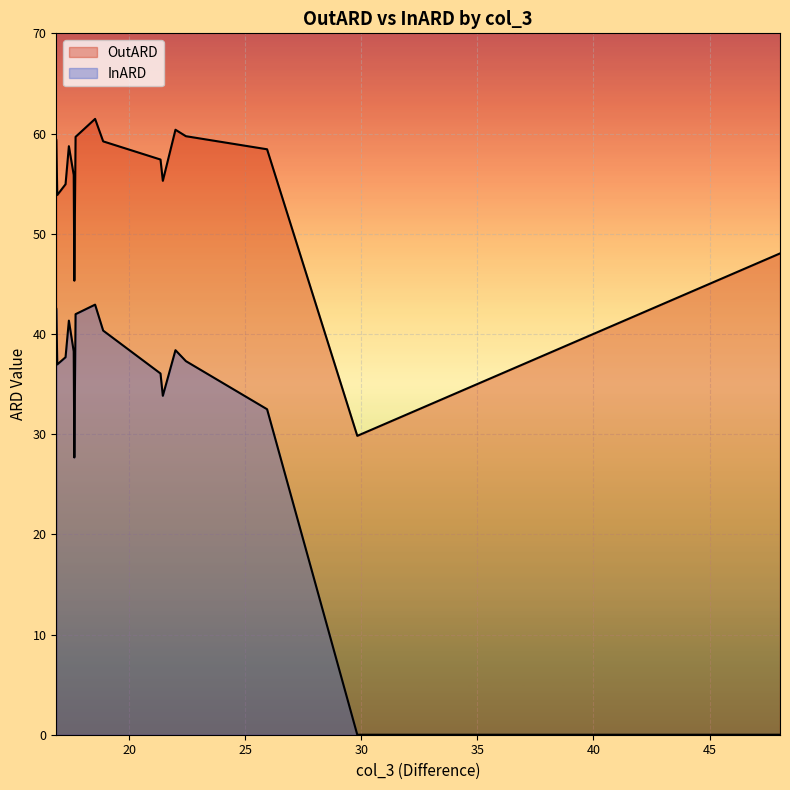

What is the average value of the OutARD series?

51.6